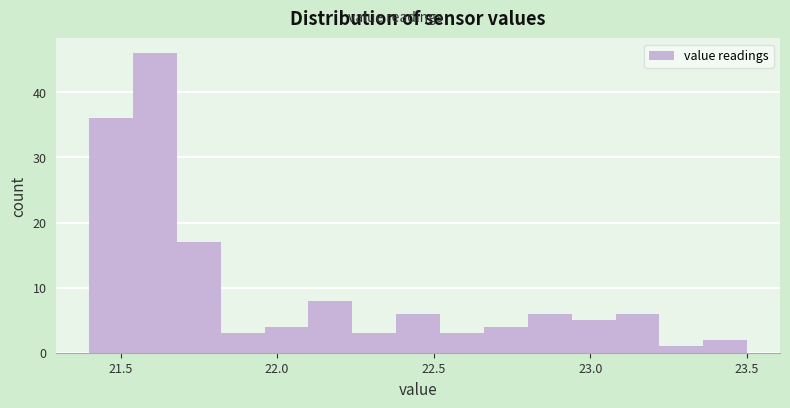

Read against the x-axis, roughly where is the centre of the tallest bar?

21.60